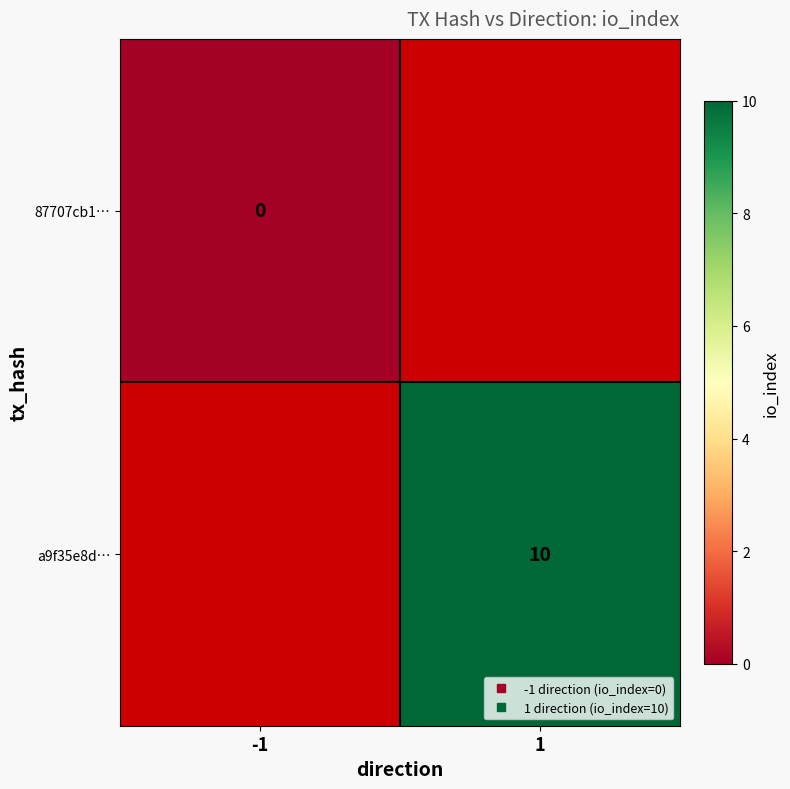

Is it true that a9f35e8d… equals 5.9 at 1?

False